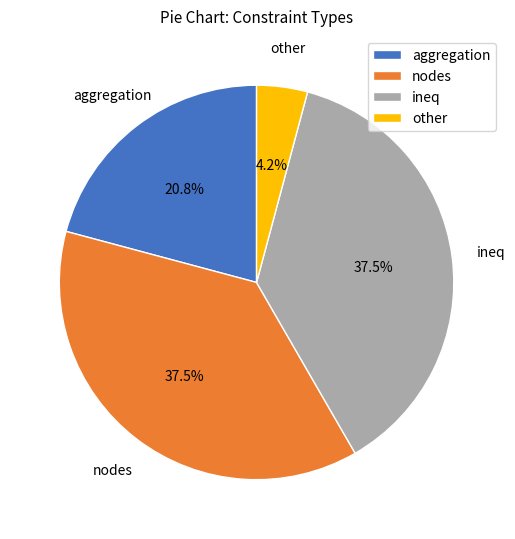

Is it true that other is 4% of the pie?

True